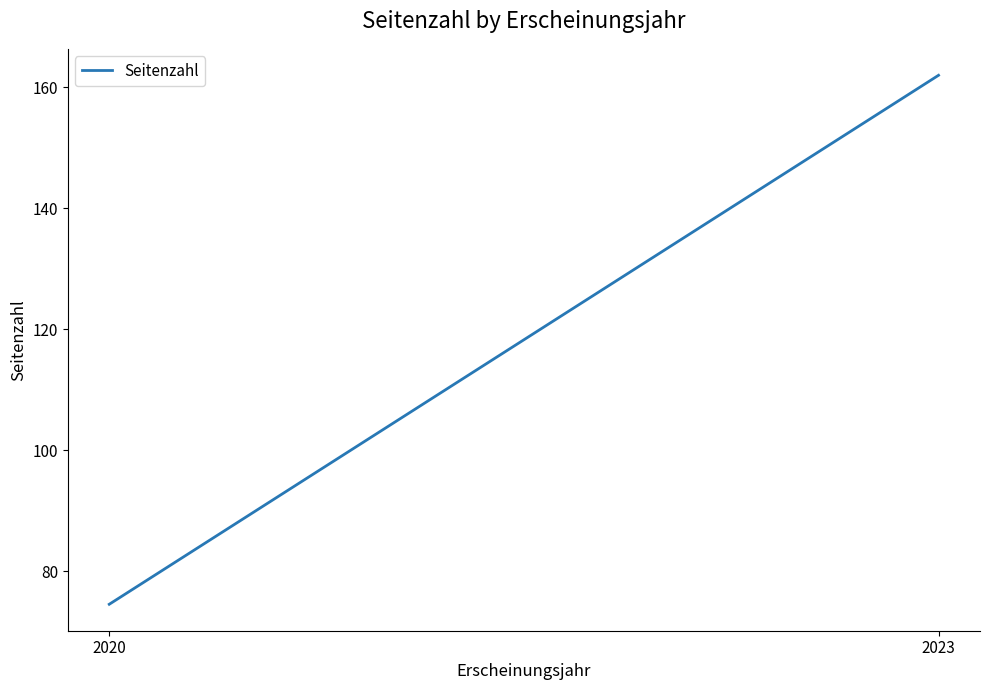

What is the minimum value shown in the chart?

74.5